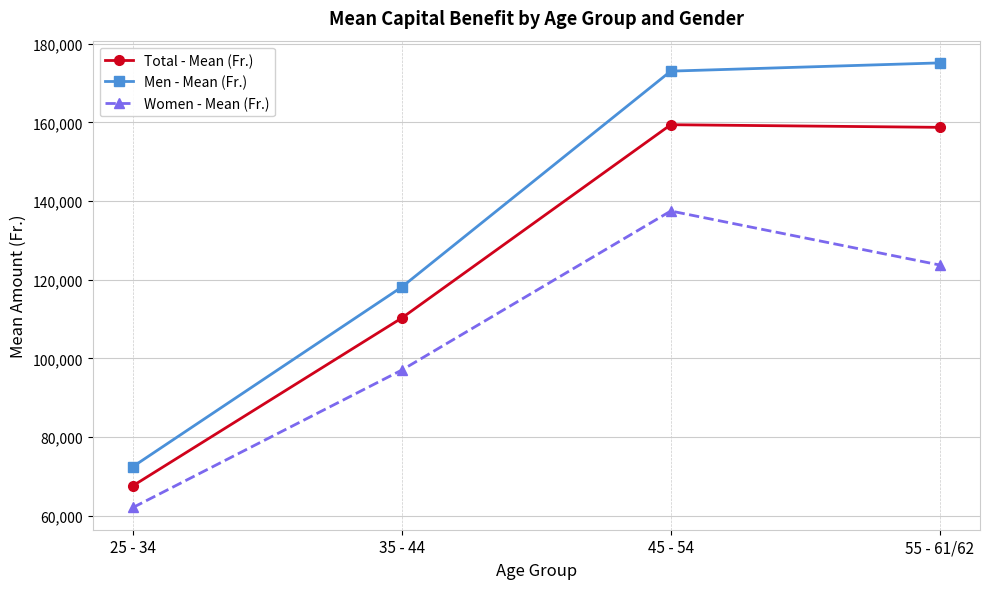

What is the difference between the second highest and second lowest values in the Women - Mean (Fr.) series?

26702.7